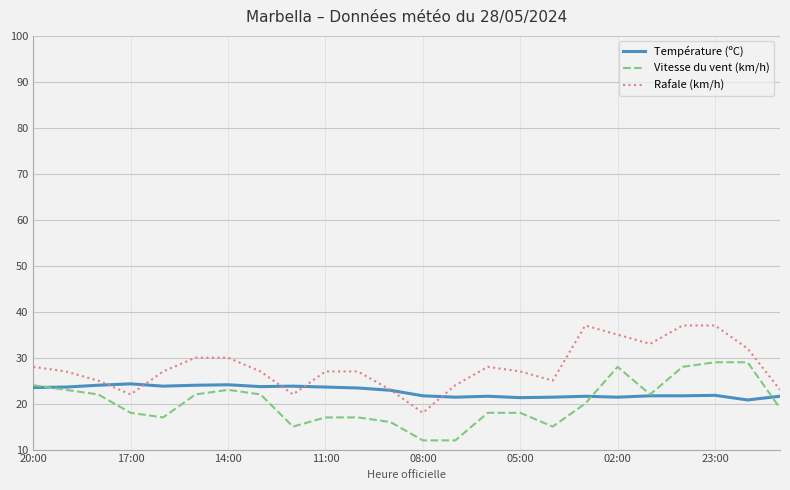

What is the highest value of the Température (ºC) series?

24.3